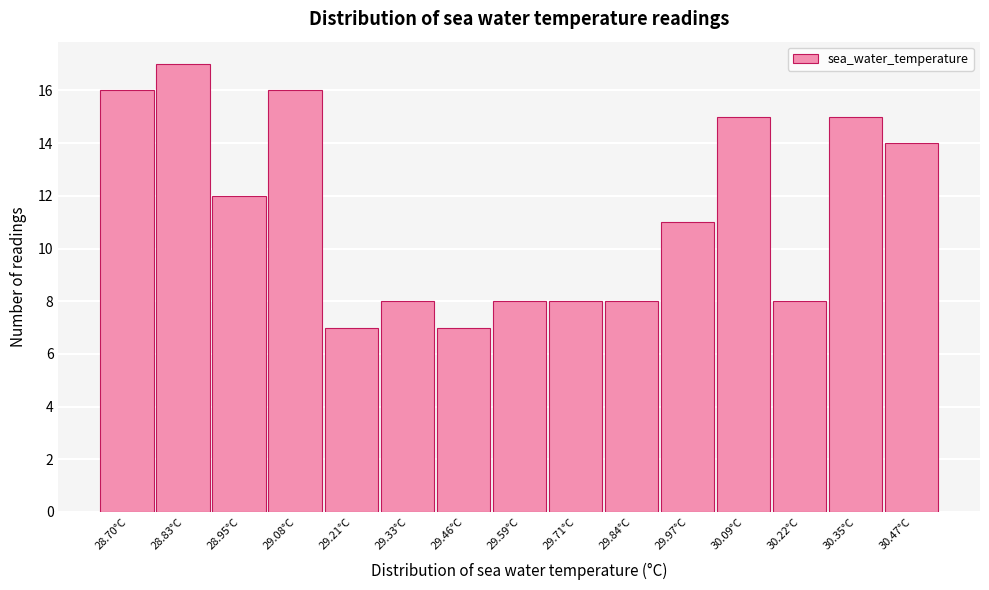

Reading left to right, transcribe all the data shown in this chart.

28.70°C=16	28.83°C=17	28.95°C=12	29.08°C=16	29.21°C=7	29.33°C=8	29.46°C=7	29.59°C=8	29.71°C=8	29.84°C=8	29.97°C=11	30.09°C=15	30.22°C=8	30.35°C=15	30.47°C=14